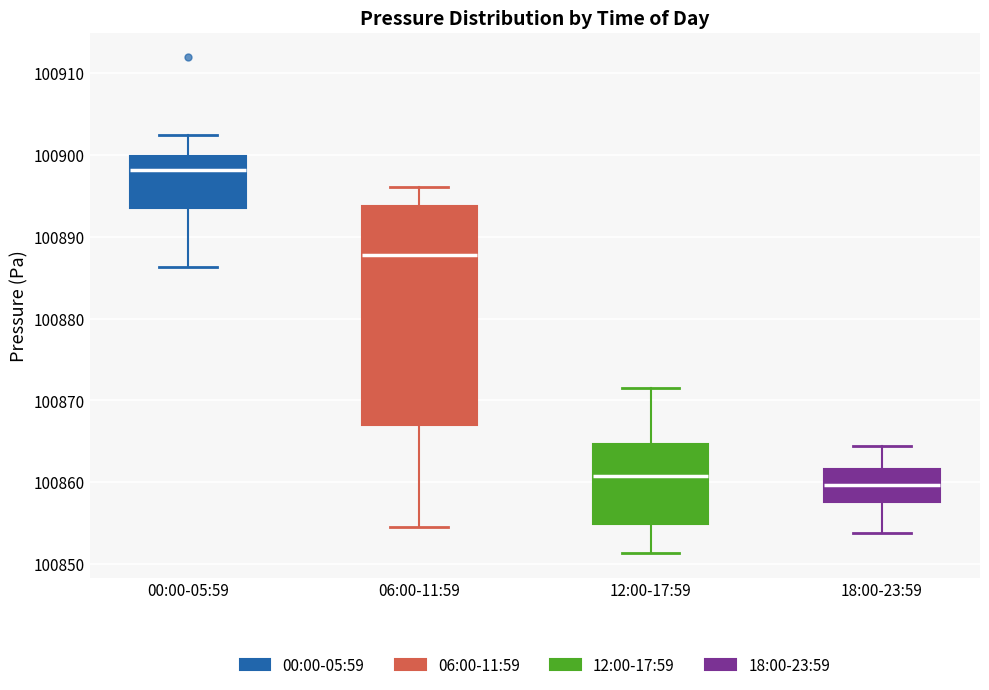

Reading left to right, read every box against the y-axis: the position of its median line, the range the box covers, and the ends of its whiskers. The values are not printed on the chart, so give them approximately, as read against the axis.

00:00-05:59: median 100898, box 100894 to 100900, whiskers 100886 to 100902
06:00-11:59: median 100888, box 100867 to 100894, whiskers 100855 to 100896
12:00-17:59: median 100861, box 100855 to 100865, whiskers 100851 to 100872
18:00-23:59: median 100860, box 100858 to 100862, whiskers 100854 to 100864